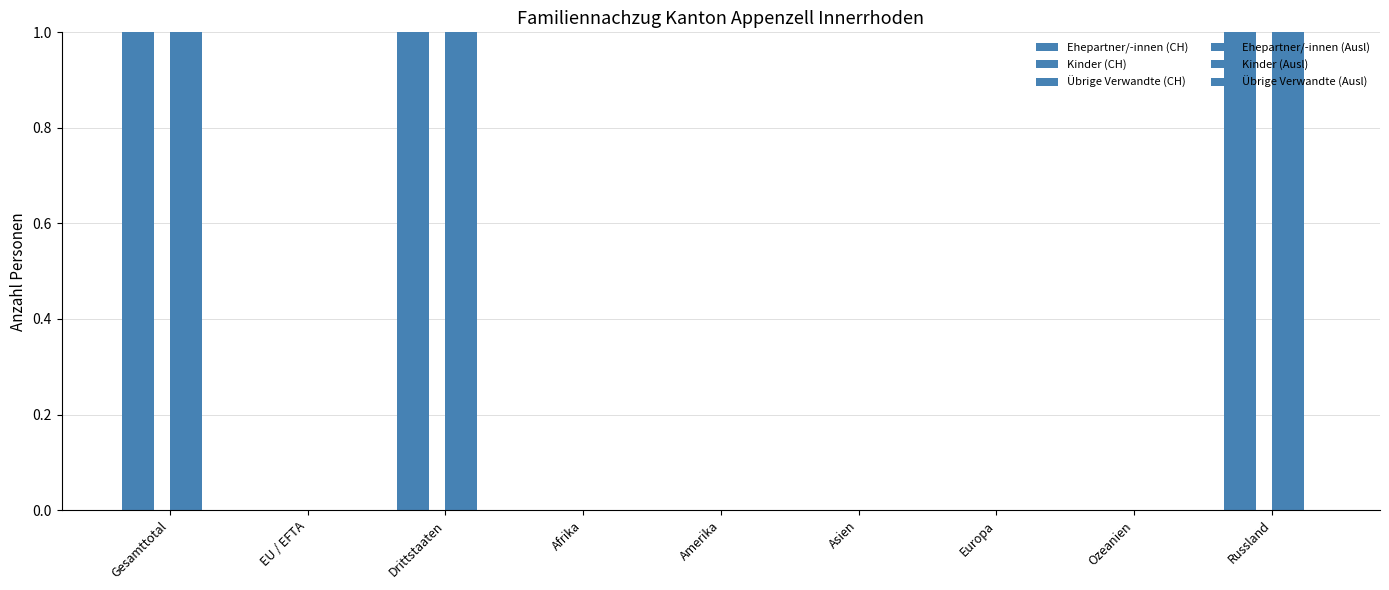

How many groups of bars are there?

9